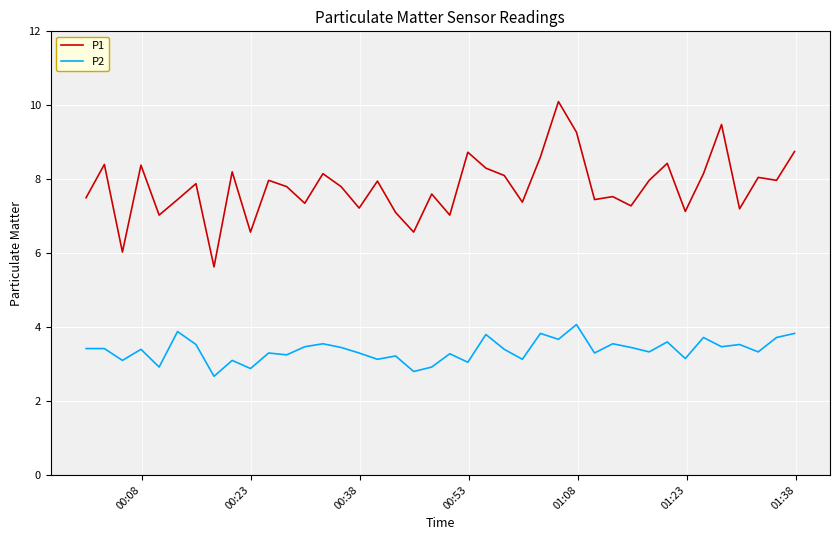

Which series has the largest total across all categories?

P1